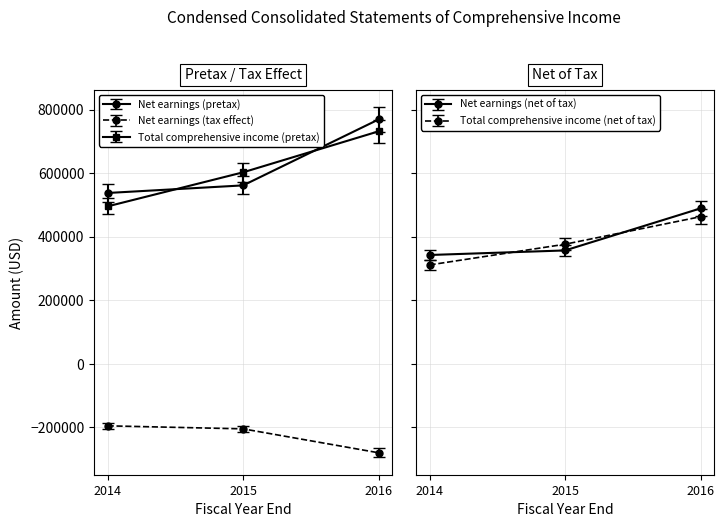

Which series has the widest spread of values?

Total comprehensive income (pretax)